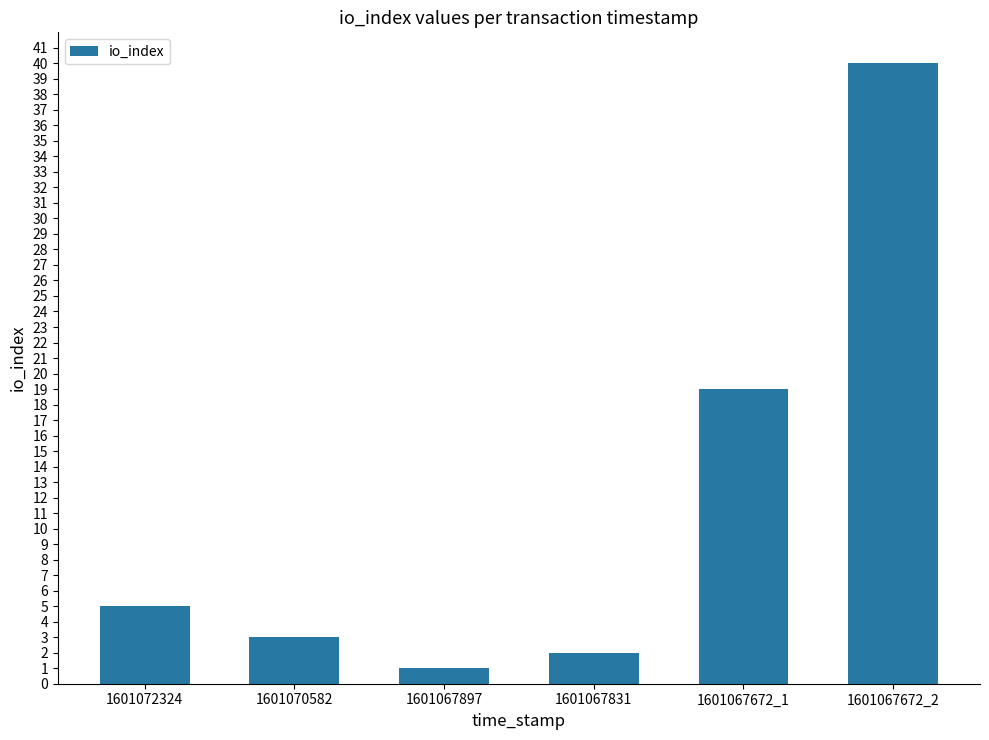

How many data points does each series have?

6